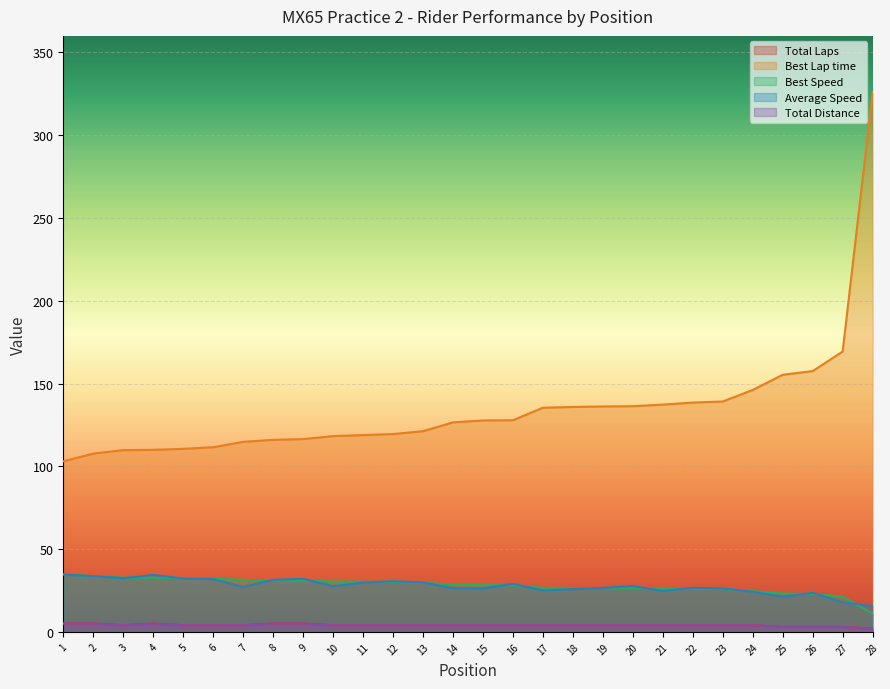

Read the Total Laps value at 15.

4.0